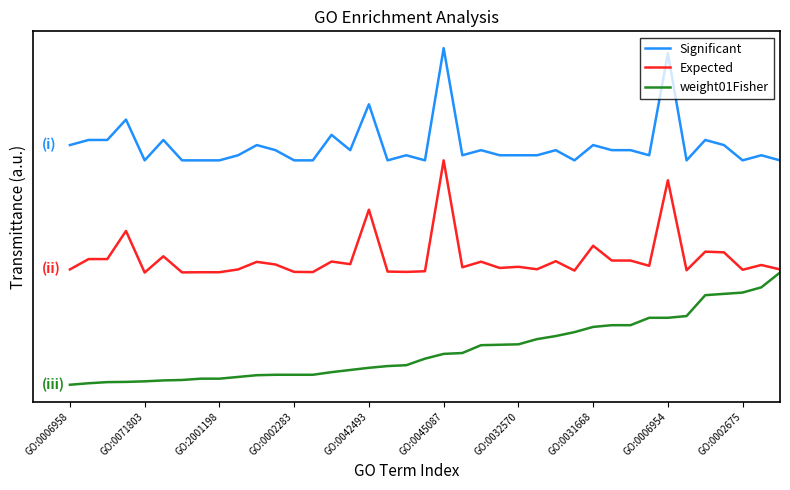

What is the difference between the maximum and minimum values in the weight01Fisher series?

1.0